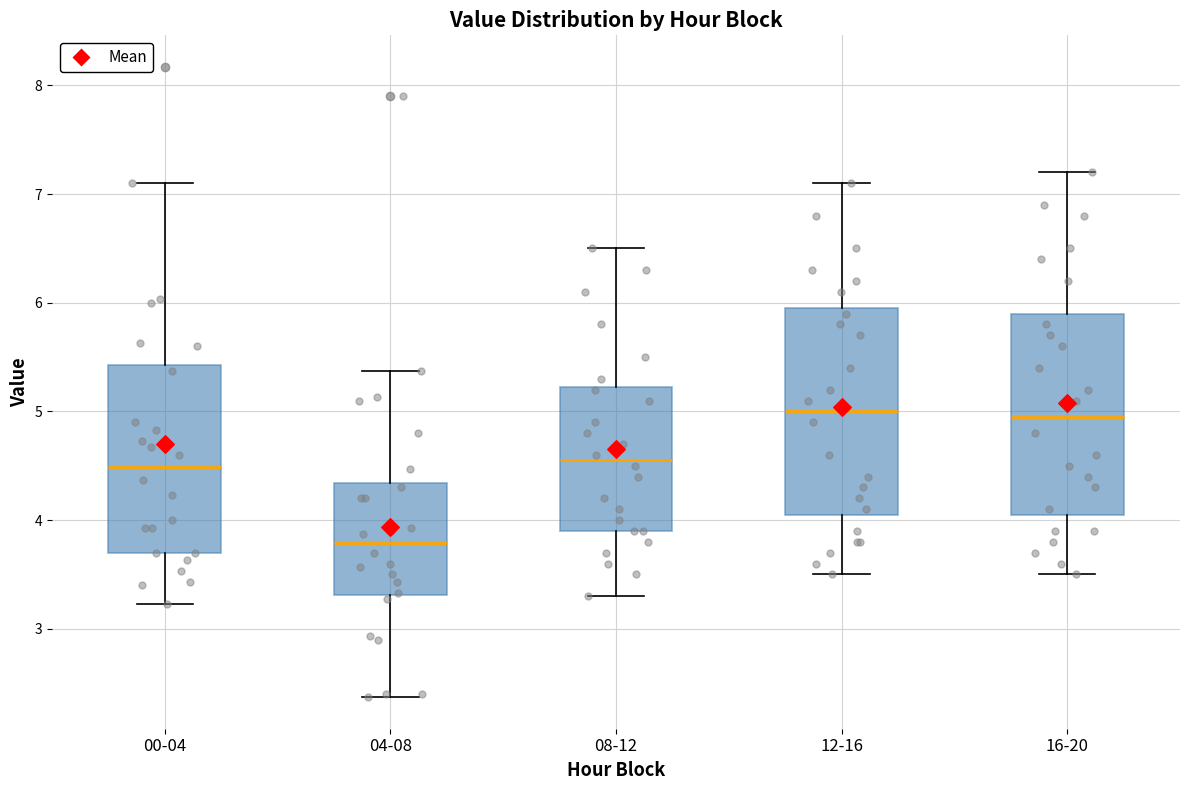

Reading left to right, transcribe this box plot: for each box, give where its median line is, the range the box spans, and where its two whiskers end, as read against the y-axis. The values are not printed on the chart, so give them approximately, as read against the axis.

00-04: median 4.5, box 3.7 to 5.4, whiskers 3.2 to 7.1
04-08: median 3.8, box 3.3 to 4.3, whiskers 2.4 to 5.4
08-12: median 4.6, box 3.9 to 5.2, whiskers 3.3 to 6.5
12-16: median 5.0, box 4.1 to 6.0, whiskers 3.5 to 7.1
16-20: median 5.0, box 4.1 to 5.9, whiskers 3.5 to 7.2